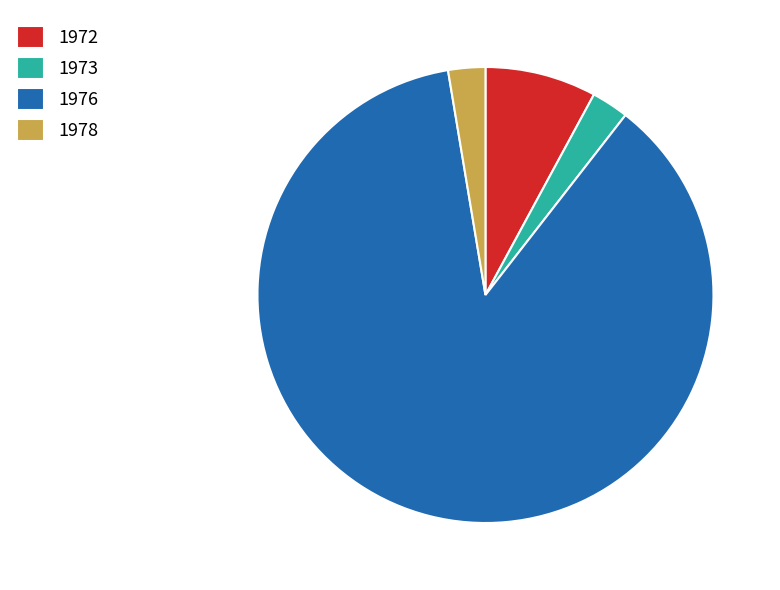

Which has a higher value, 1973 or 1972?

1972